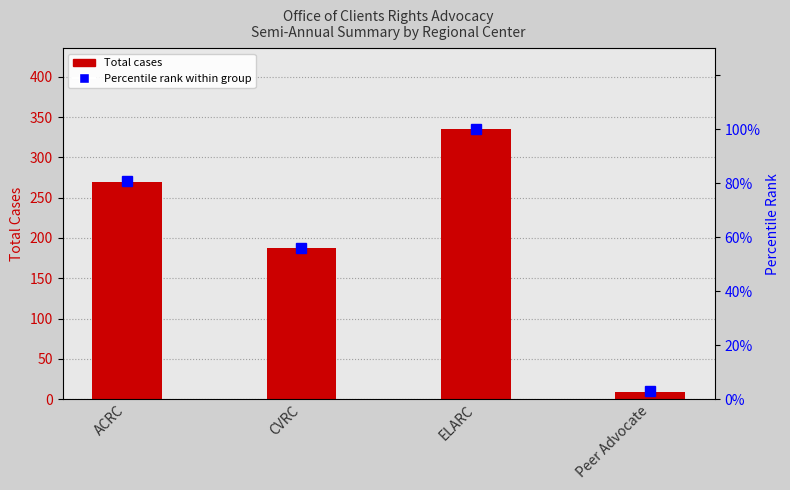

What is the highest value of the Percentile rank within group series?

100